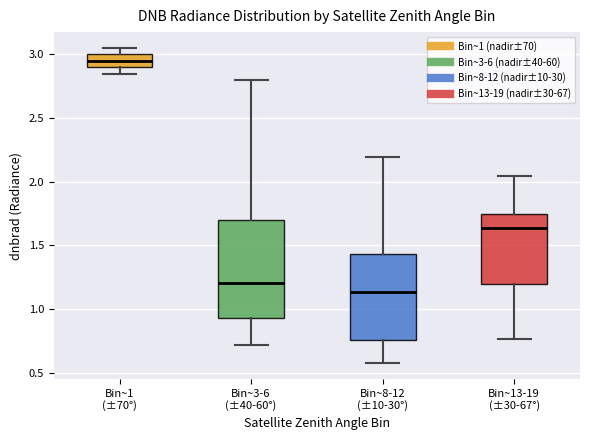

Comparing the boxes themselves (not the whiskers), which one is the tallest?

Bin~3-6 (±40-60°)